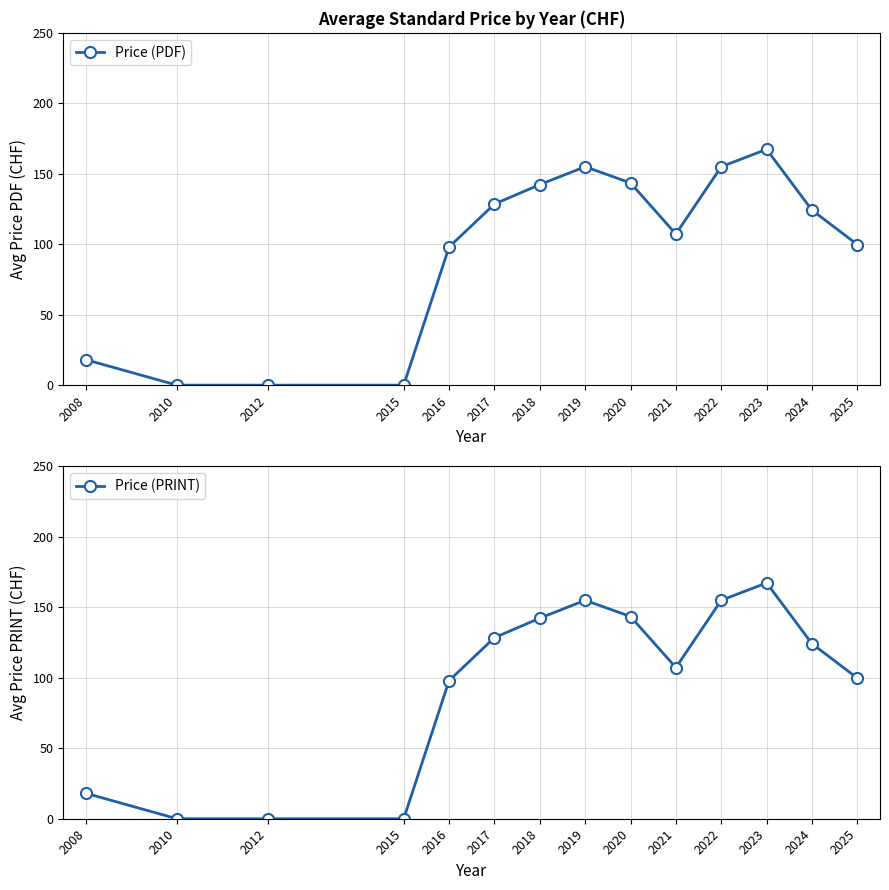

What is the value of the Price (PRINT) point at the 14th from the left?

99.8